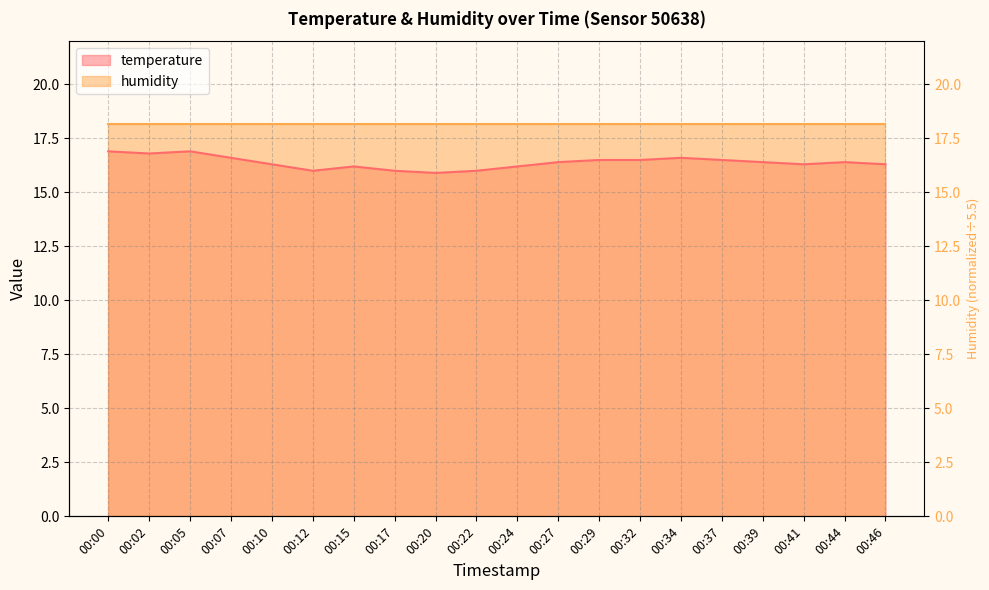

List the labels in order of value, largest first.

00:00, 00:05, 00:02, 00:07, 00:34, 00:29, 00:32, 00:37, 00:27, 00:39, 00:44, 00:10, 00:41, 00:46, 00:15, 00:24, 00:12, 00:17, 00:22, 00:20